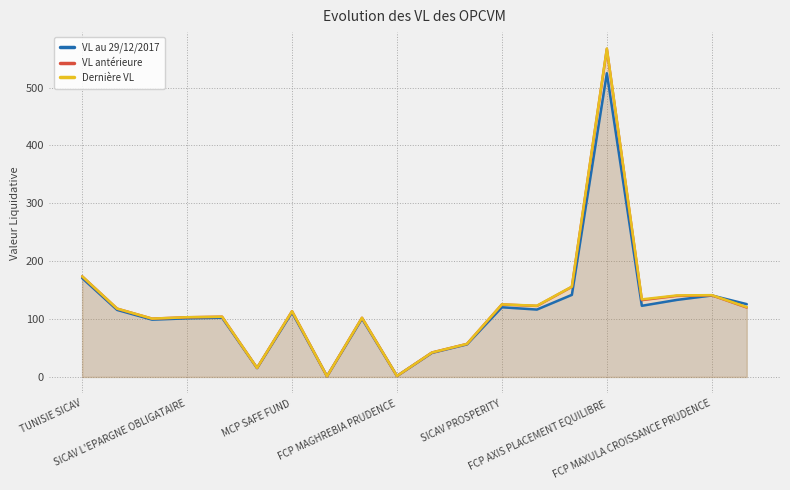

Reading left to right, transcribe all the data shown in this chart.

VL au 29/12/2017: 170.9	115.8	99.0	101.2	102.3	15.2	111.5	1.1	100.5	1.6	41.5	56.2	120.3	116.4	141.8	524.8	122.9	133.1	140.7	125.8
VL antérieure: 173.8	118.0	100.7	103.1	104.0	15.5	113.5	1.1	102.2	1.6	42.2	57.0	125.3	122.7	155.7	566.8	132.7	140.1	141.0	119.9
Dernière VL: 173.8	118.0	100.7	103.1	104.0	15.5	113.5	1.1	102.2	1.6	42.2	57.0	125.4	123.0	156.0	567.5	134.0	140.8	141.3	120.7